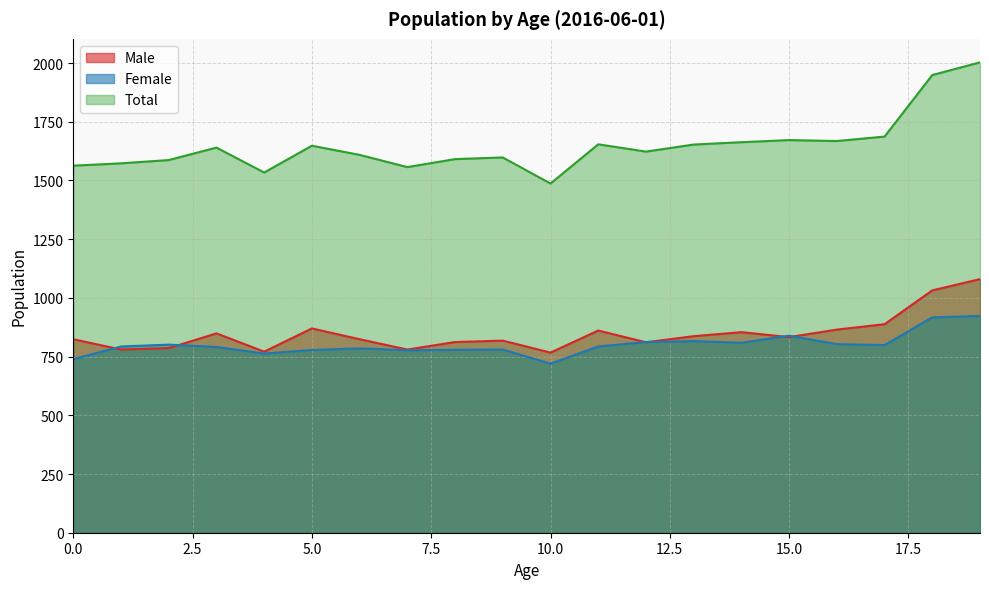

How many distinct data groups are displayed?

3